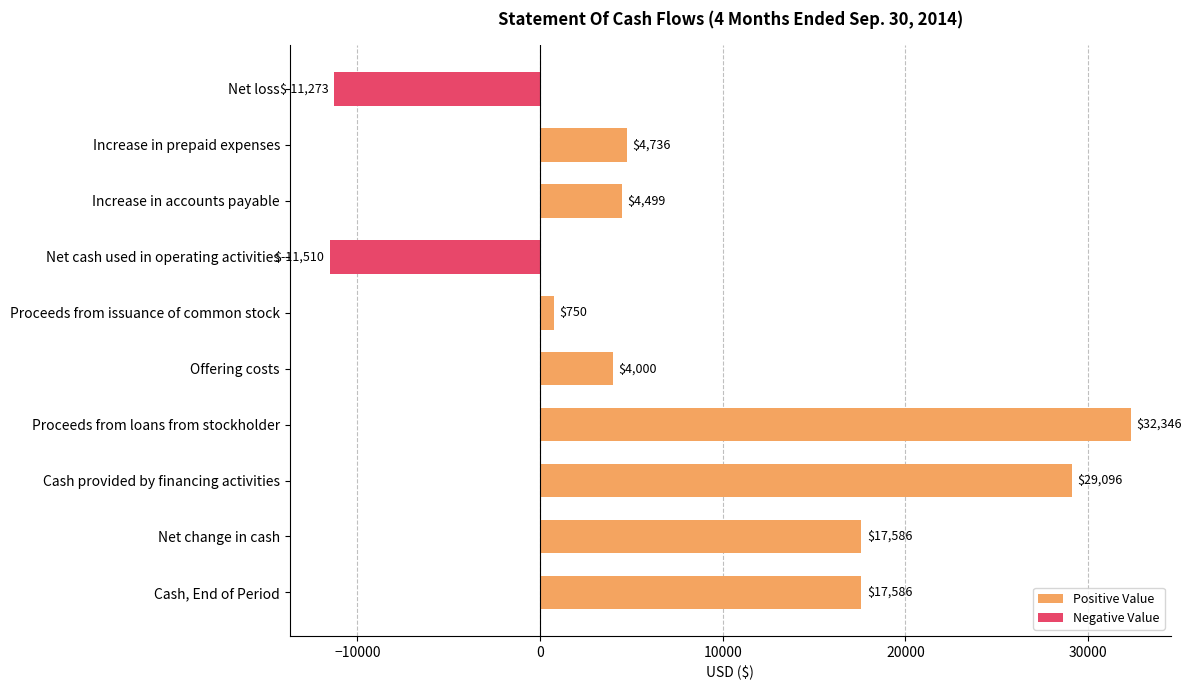

True or false: the data shows 32346 at Proceeds from loans from stockholder.

True